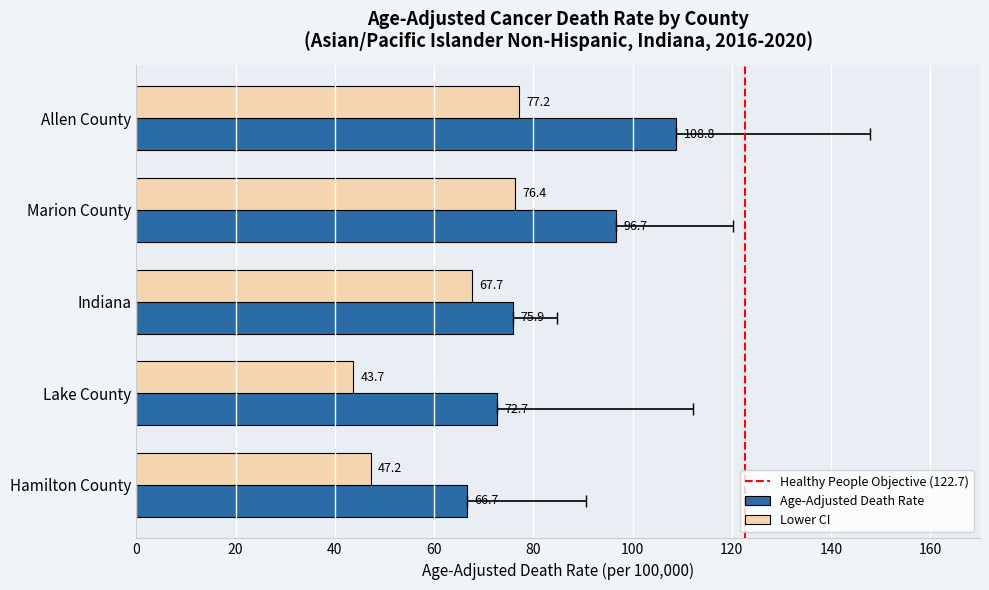

What are all the series names shown in the legend?

Age-Adjusted Death Rate, Lower CI